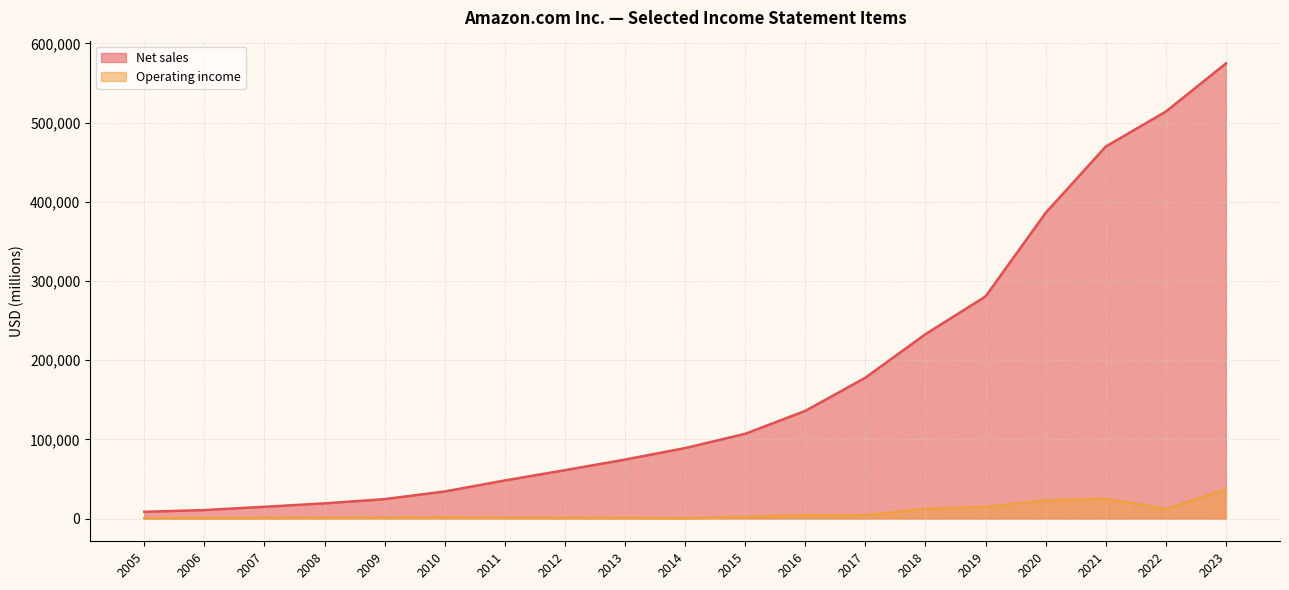

List the series in order of their overall mean, highest first.

Net sales, Operating income